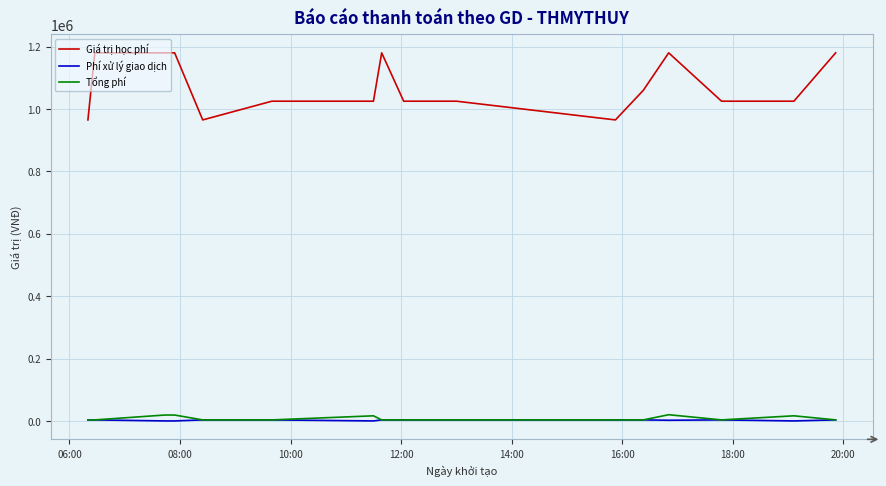

What is the maximum value shown in the chart?

1180000